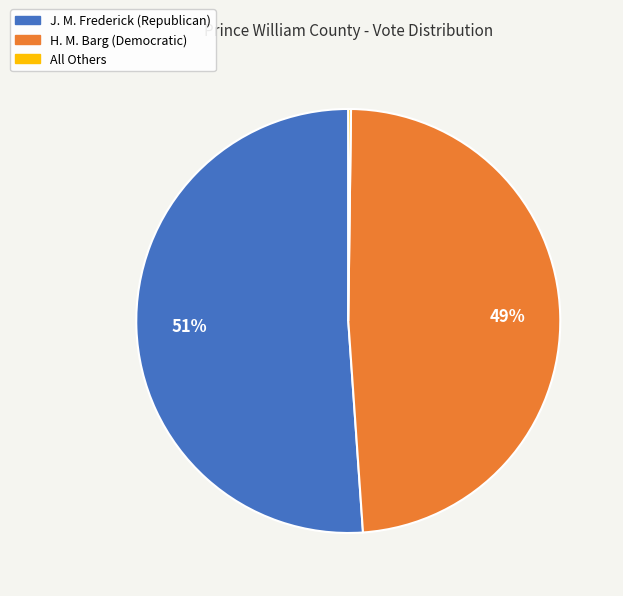

To the nearest percent, what percentage of the pie is J. M. Frederick (Republican)?

51%